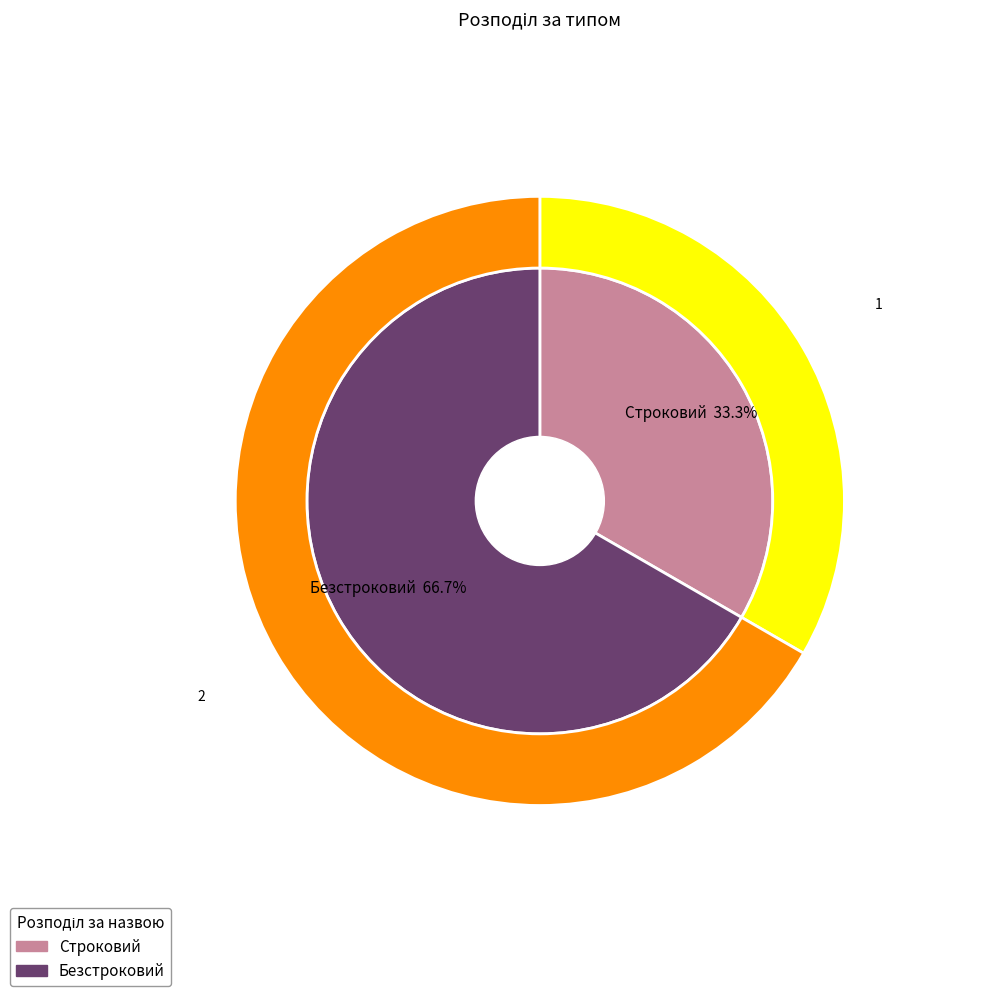

Approximately how many times larger is the value at Безстроковий compared to Строковий?

2.0